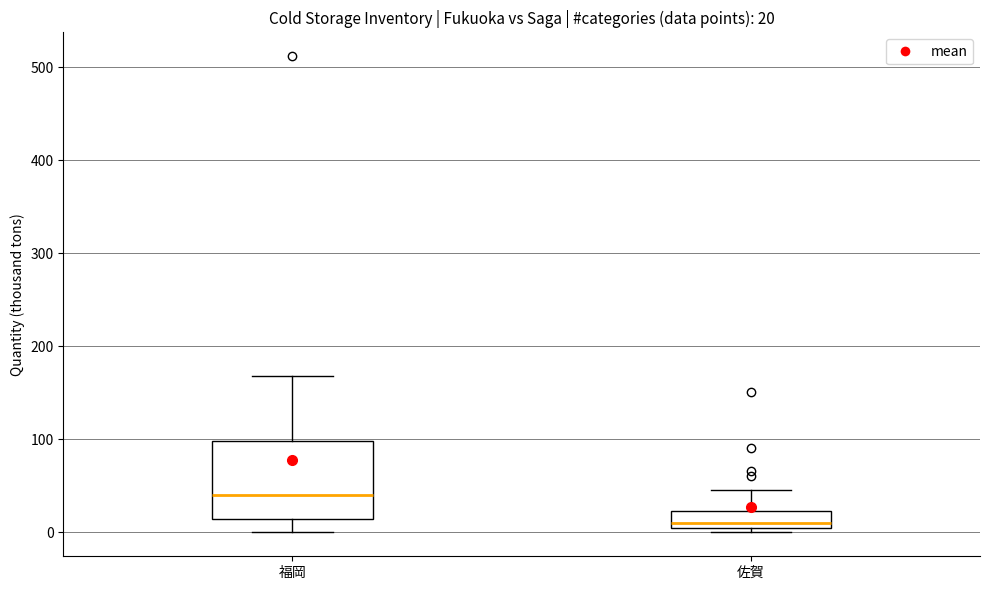

Which box is the tallest, from its lower edge to its upper edge?

福岡